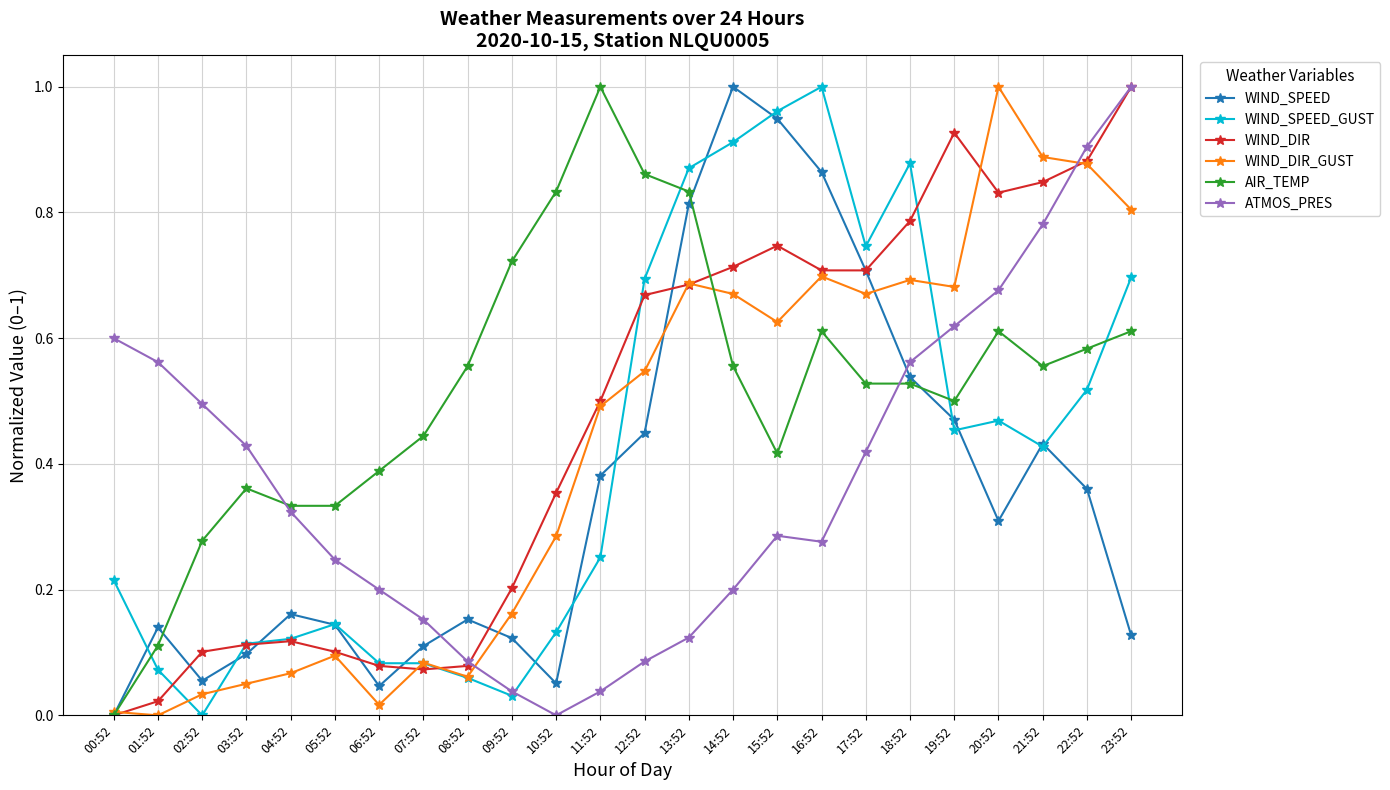

Does the chart have visible grid lines?

Yes